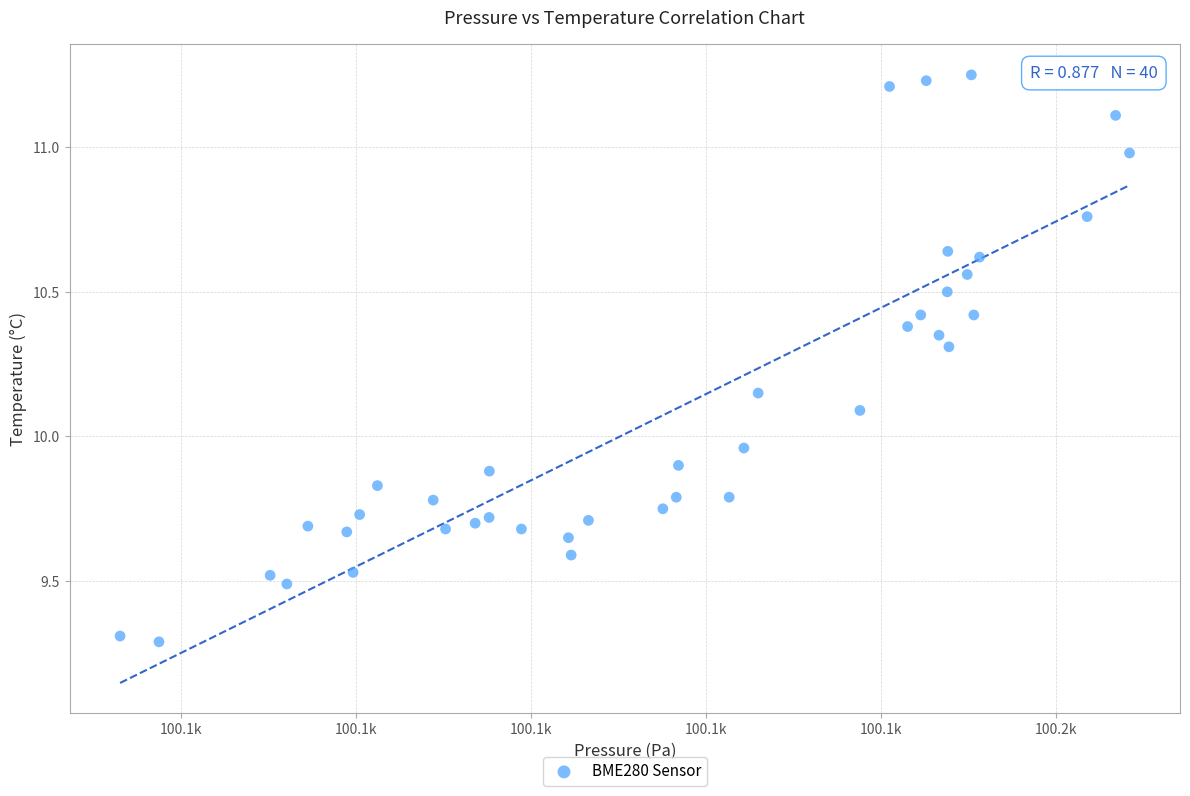

What is the range of Y values (max minus min)?

2.0